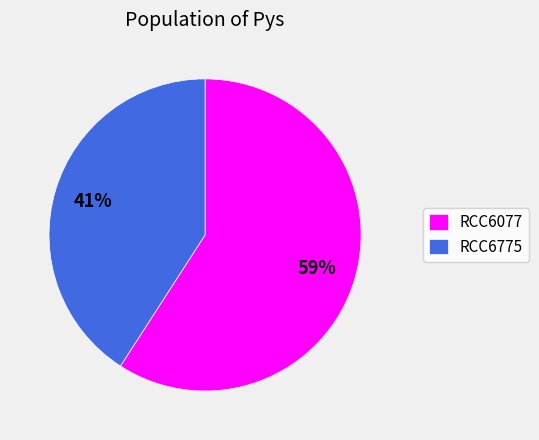

Between RCC6775 and RCC6077, which is larger?

RCC6077